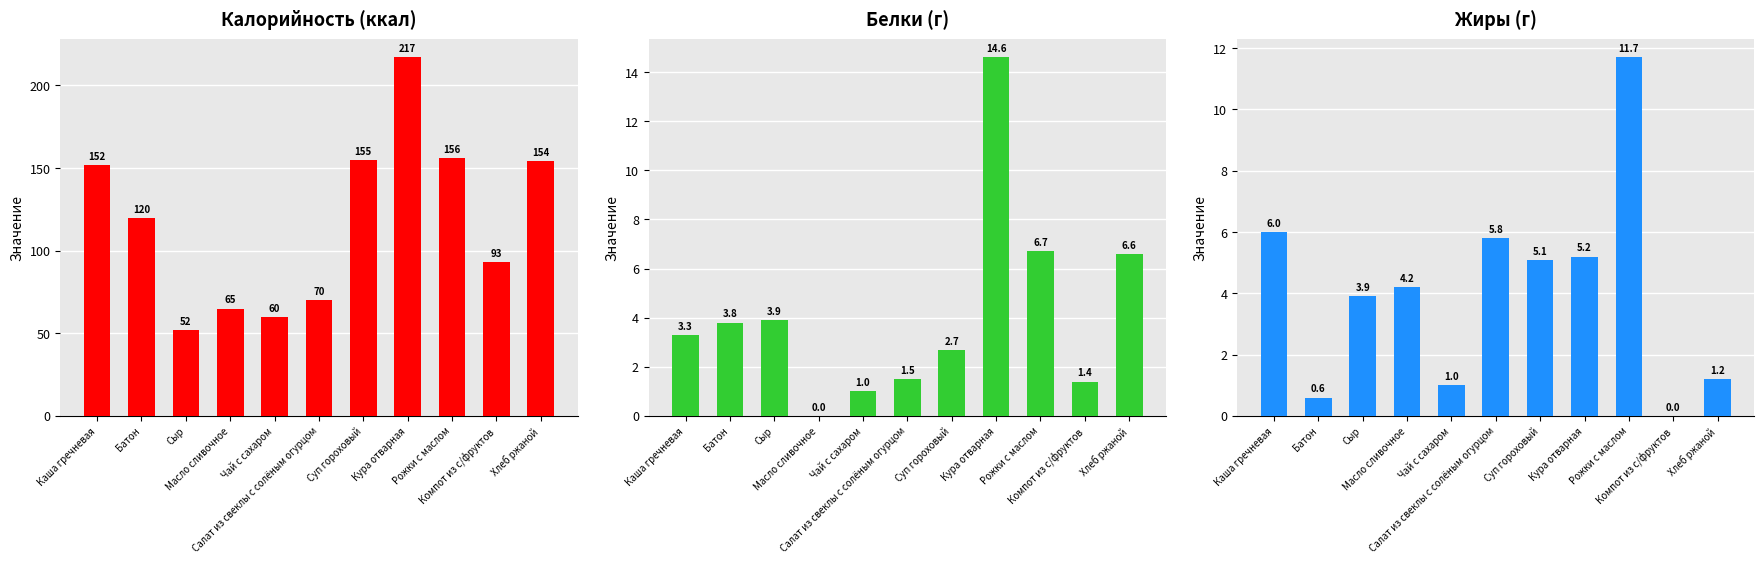

At Хлеб ржаной, list the series in order from largest to smallest.

Калорийность (ккал), Белки (г), Жиры (г)